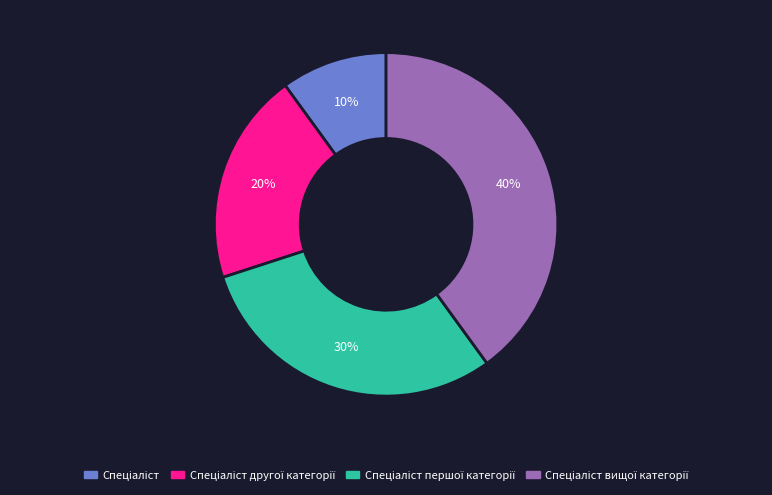

To the nearest percent, what is the average slice percentage?

25%